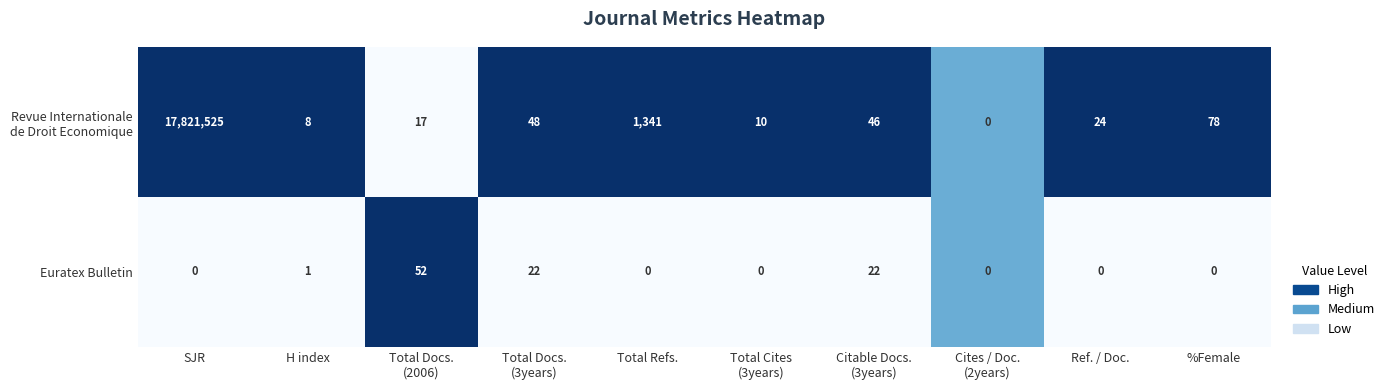

What is the difference between the highest and lowest values at Total Docs.
(2006)?

35